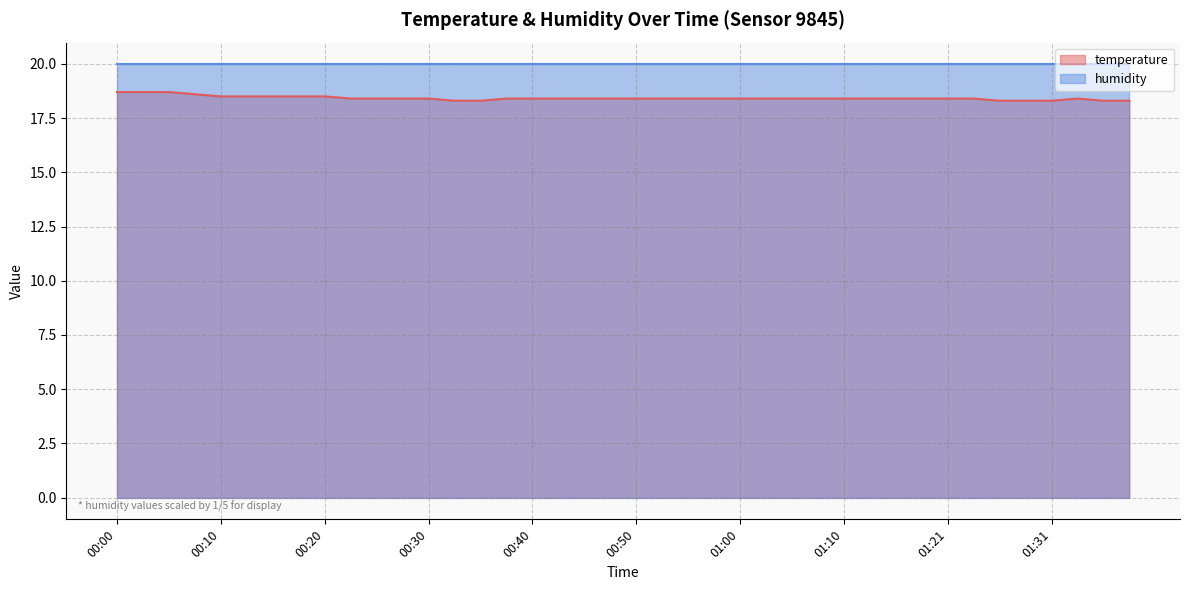

How many distinct data groups are displayed?

2